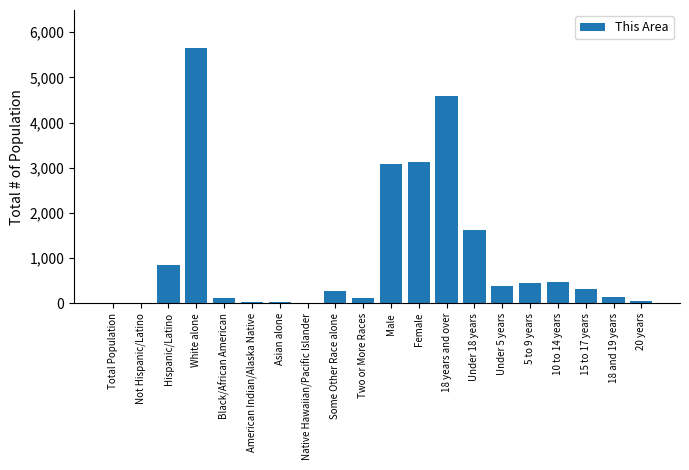

Which has a higher value, Some Other Race alone or Female?

Female